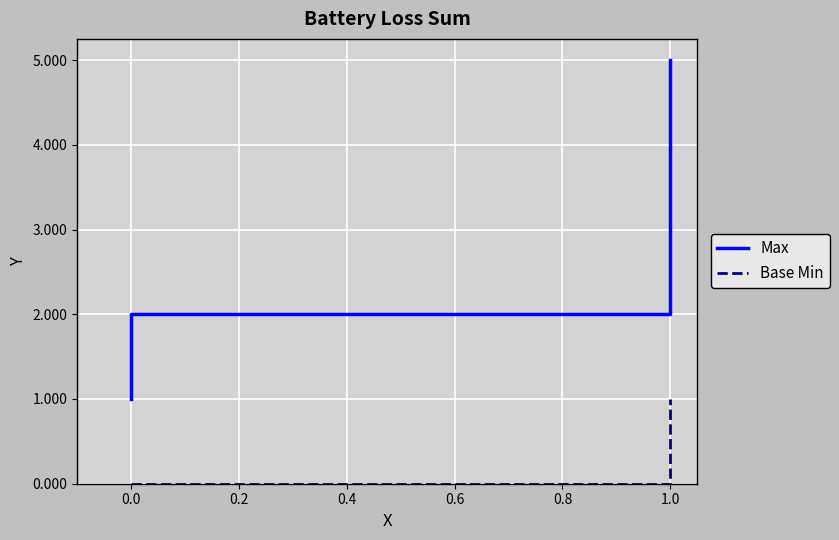

What is the sum of all Base Min values?

3